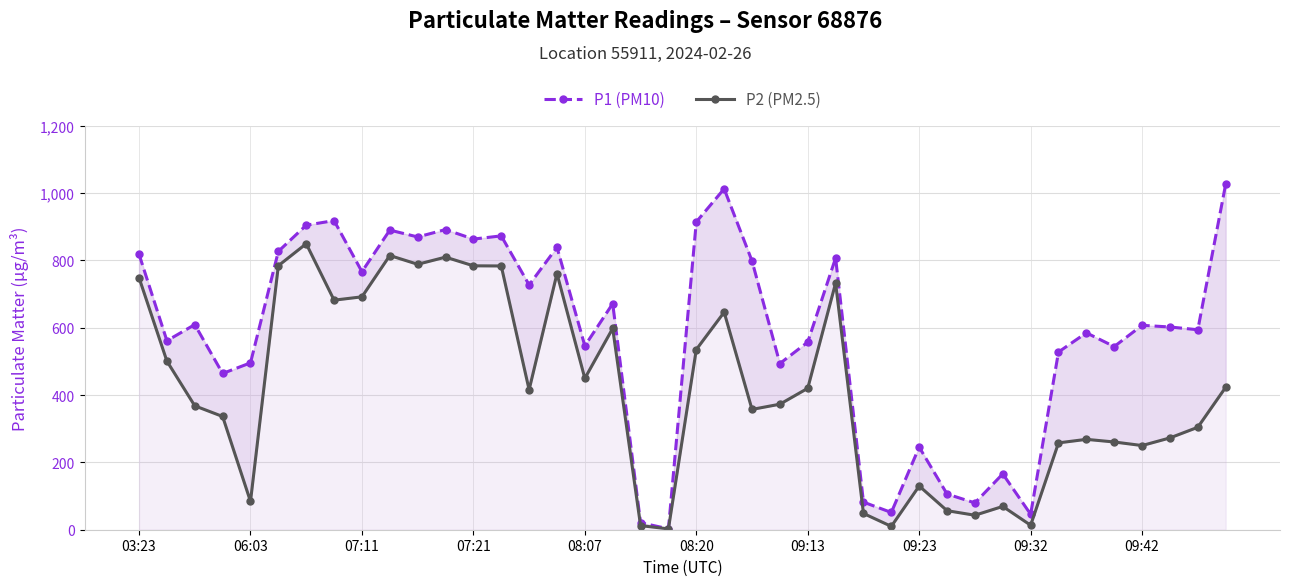

True or false: P2 (PM2.5) has a value of 260.7 at 35.

True